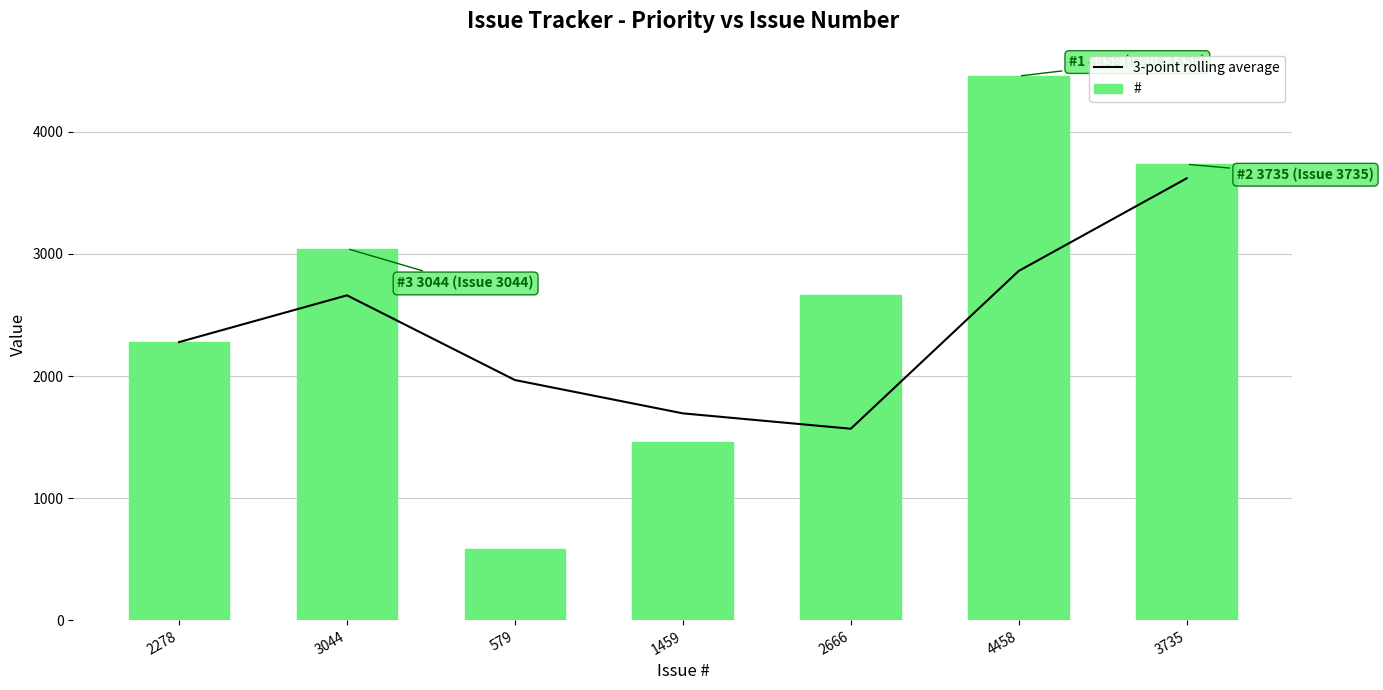

What is the spread (max minus min) of values at 3044?

383.0